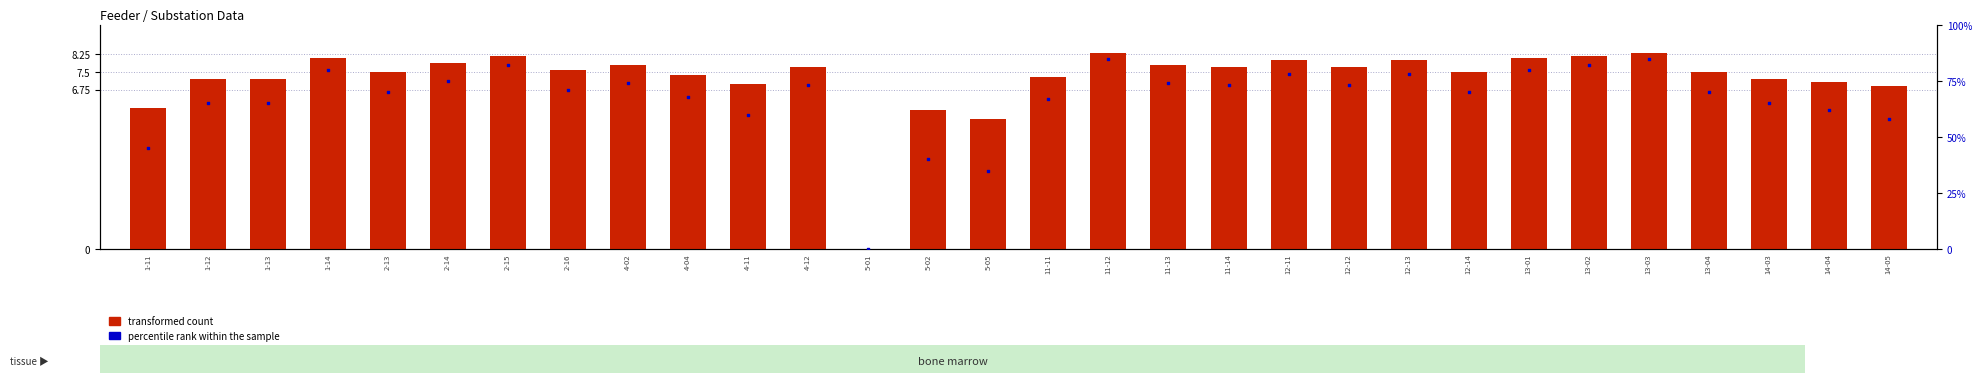

Which series reaches the maximum Y coordinate?

percentile rank within the sample